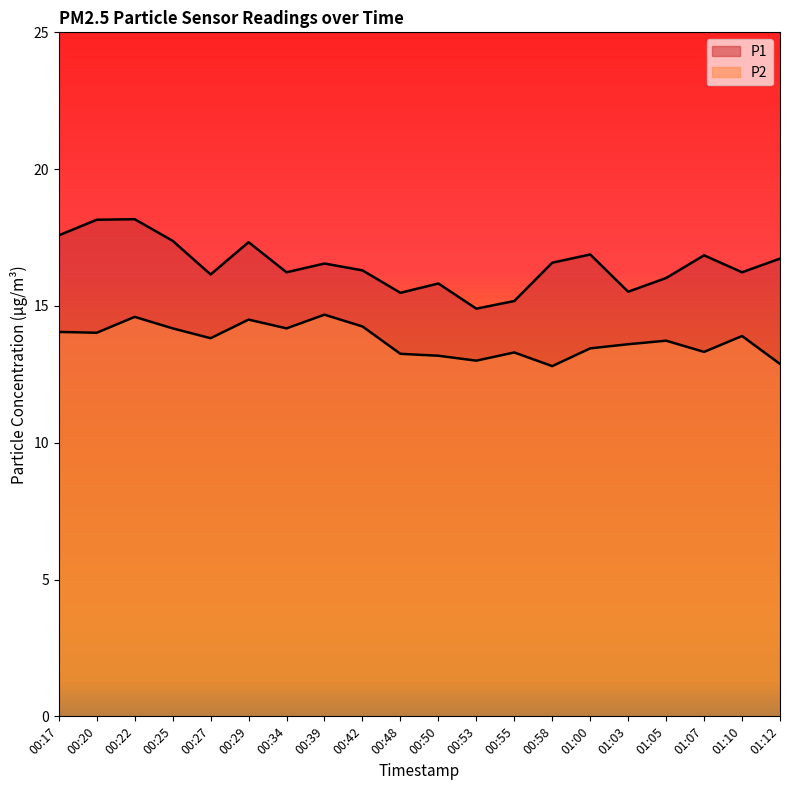

How many data points in P1 are above 16?

15